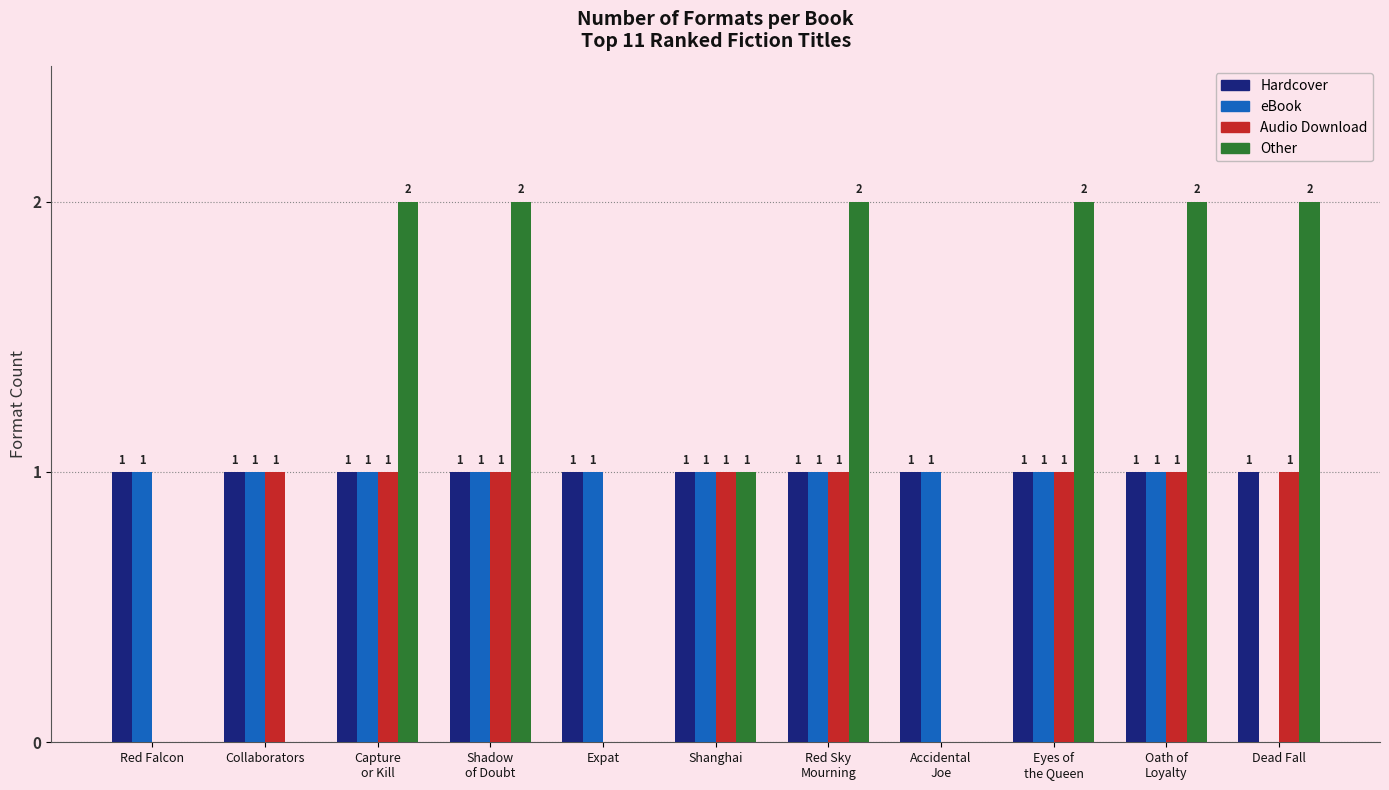

True or false: Hardcover has a value of 0 at Shadow
of Doubt.

False